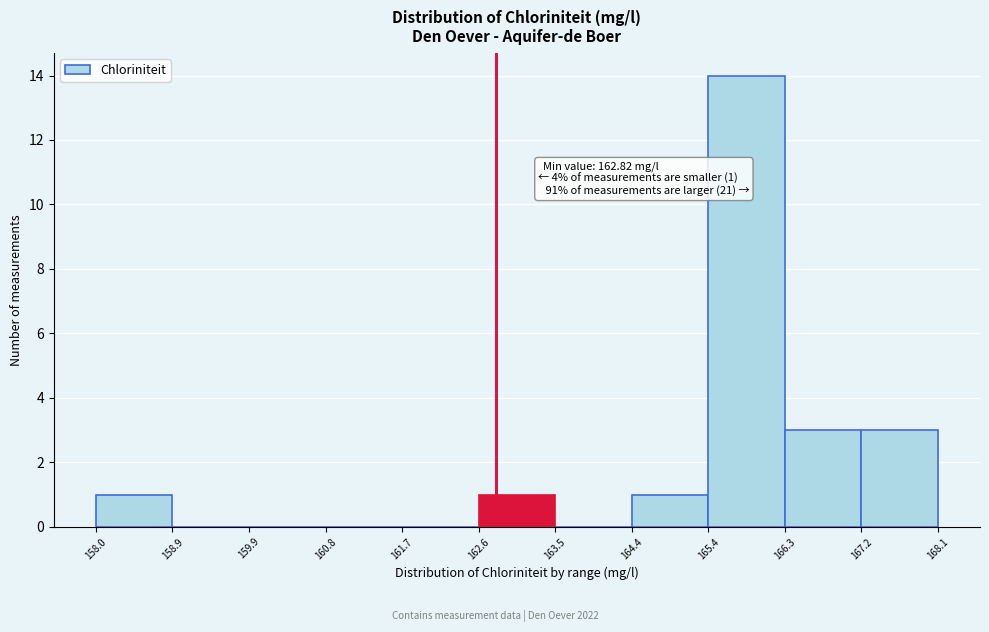

Over which range of the x-axis is the bar tallest?

165.4 to 166.3